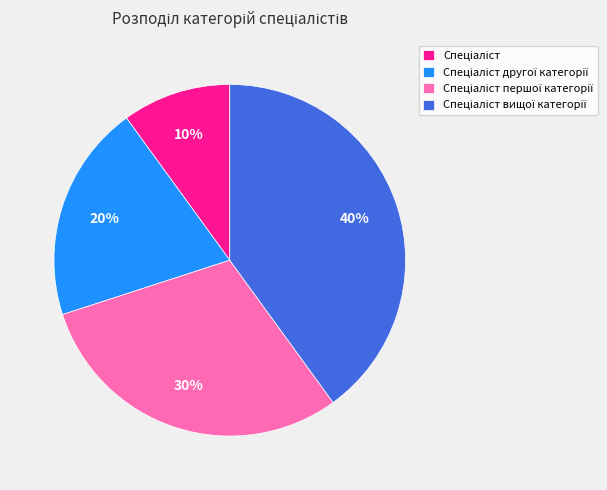

Does any single category account for the majority?

No